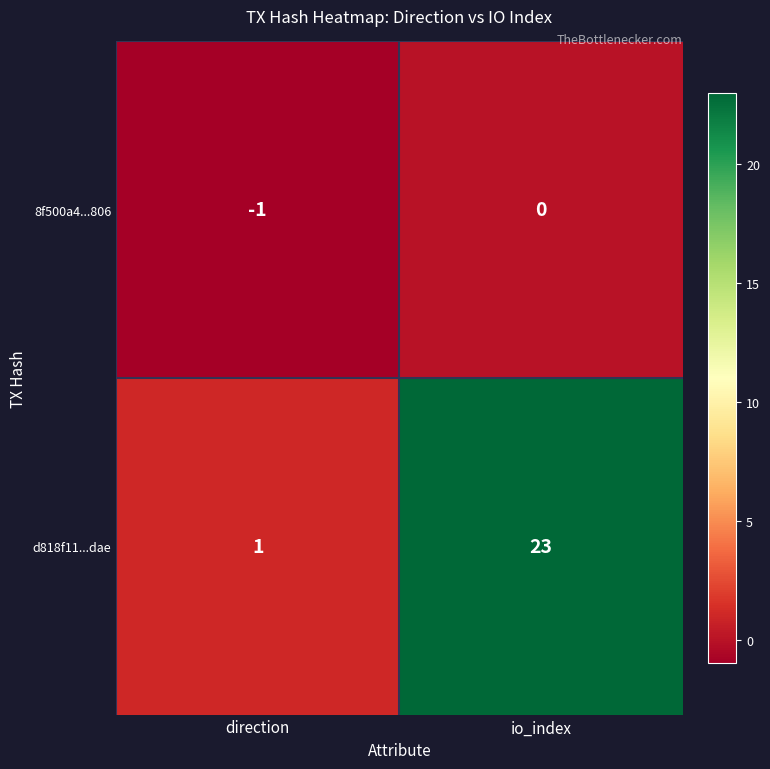

What is the spread (max minus min) of values at io_index?

23